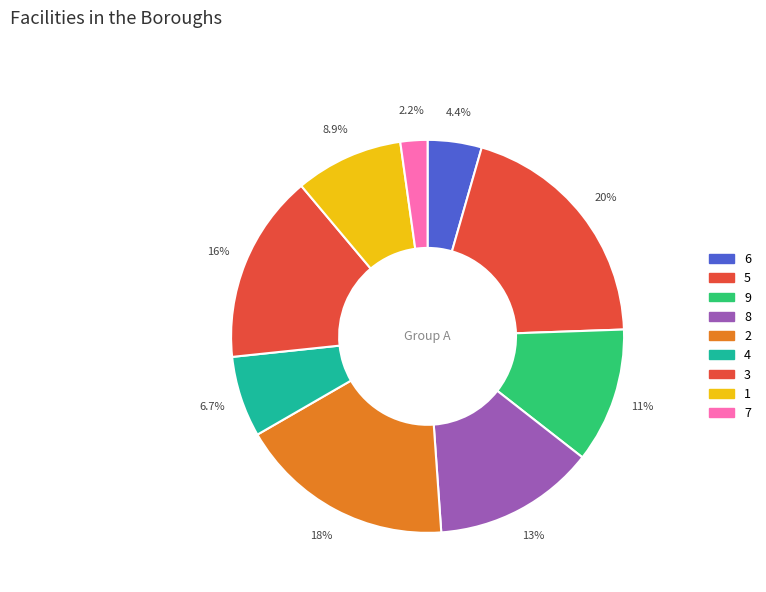

What is the largest slice in the pie chart?

5